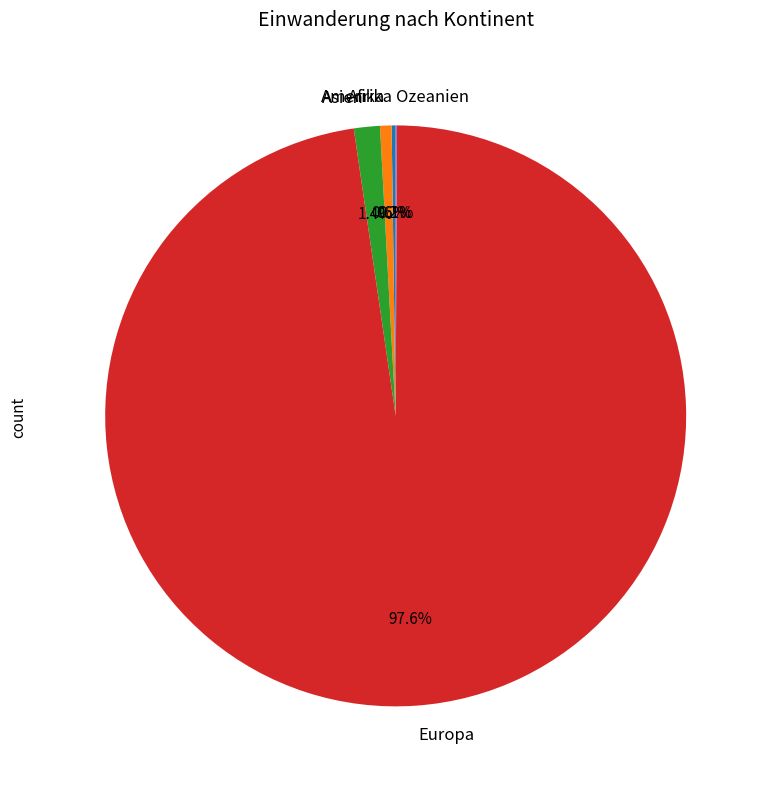

Which category has the biggest portion of the pie?

Europa